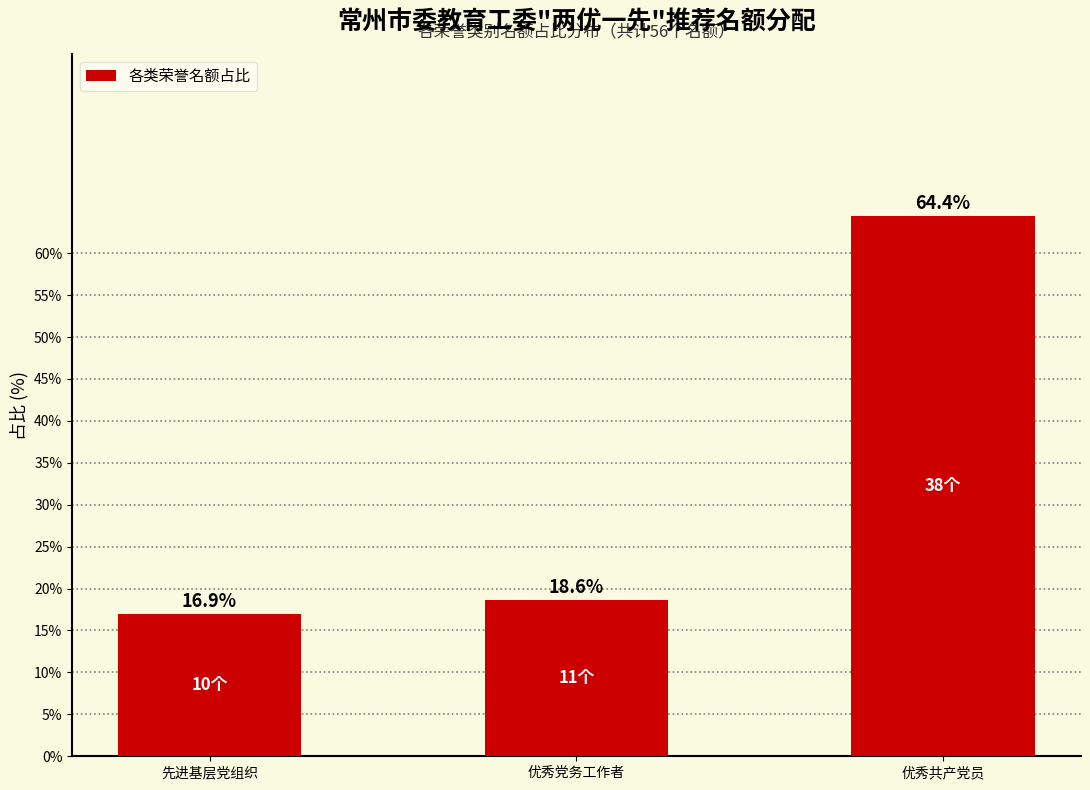

Reading right to left, extract all data points from this chart.

优秀共产党员=64.4	优秀党务工作者=18.6	先进基层党组织=16.9